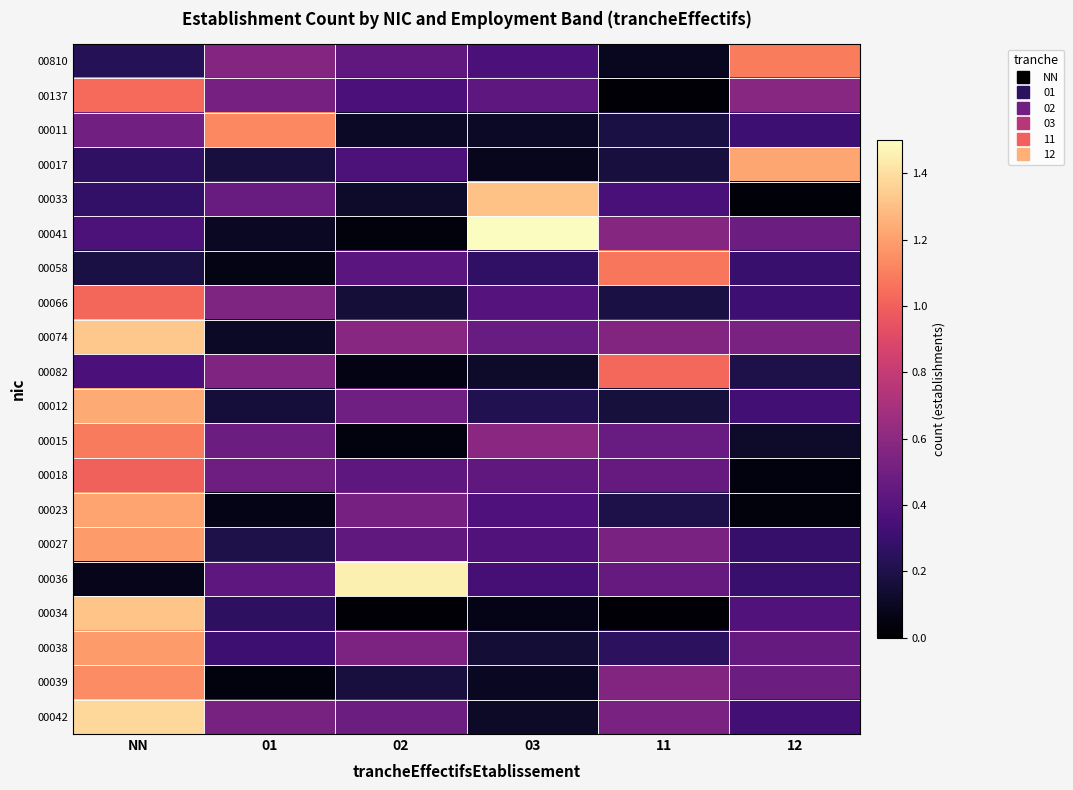

Rank the series at 12 from highest to lowest value.

00017, 00810, 00137, 00074, 00041, 00039, 00038, 00034, 00012, 00042, 00011, 00066, 00058, 00036, 00027, 00082, 00015, 00018, 00023, 00033